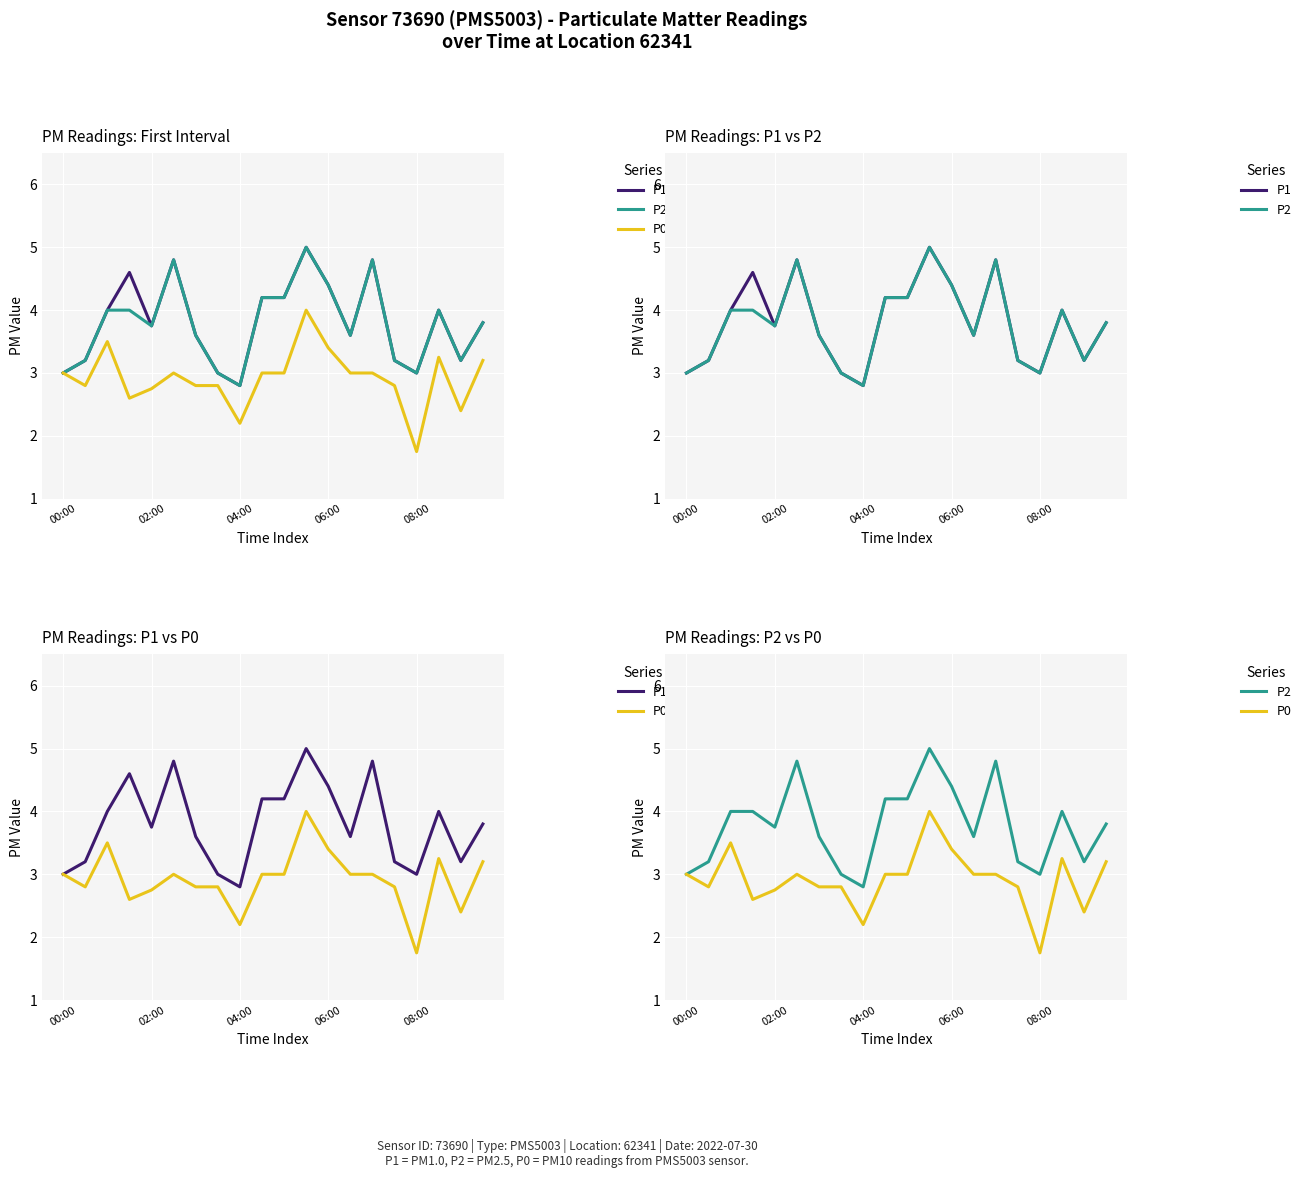

What is the smallest value displayed?

1.8